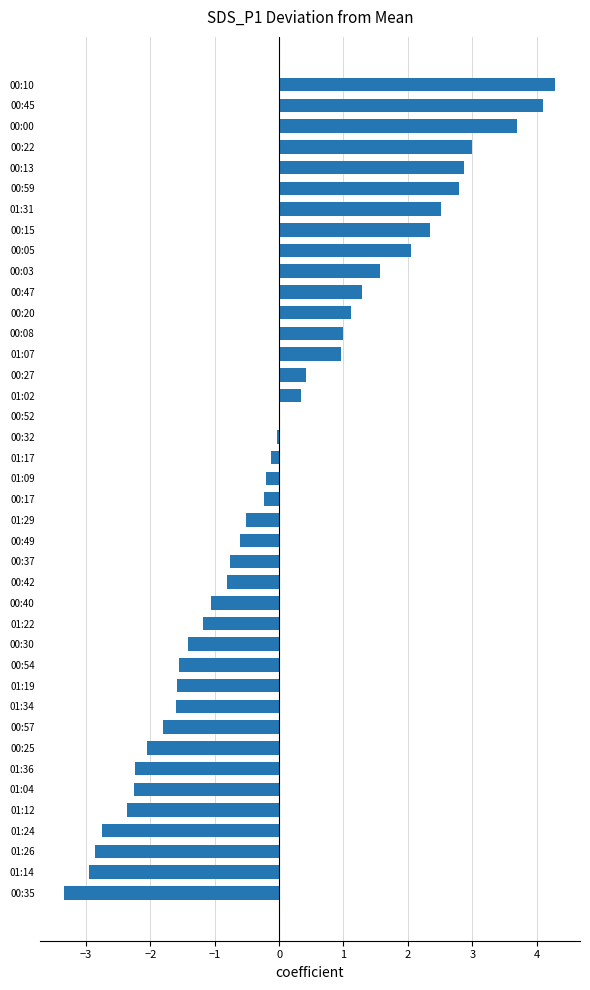

Which category has the highest value across all series?

00:10